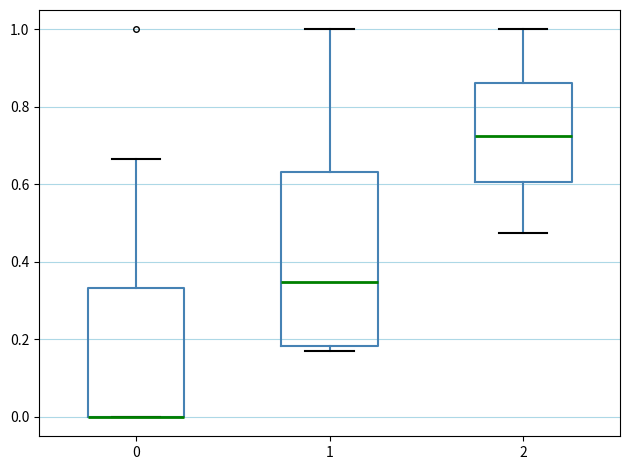

Reading left to right, transcribe this box plot: for each box, give where its median line is, the range the box spans, and where its two whiskers end, as read against the y-axis. The values are not printed on the chart, so give them approximately, as read against the axis.

0: median 0.00 (drawn on the box's lower edge), box 0.00 to 0.34, whiskers 0.00 to 0.66
1: median 0.34, box 0.18 to 0.64, whiskers 0.16 to 1.00
2: median 0.72, box 0.60 to 0.86, whiskers 0.48 to 1.00